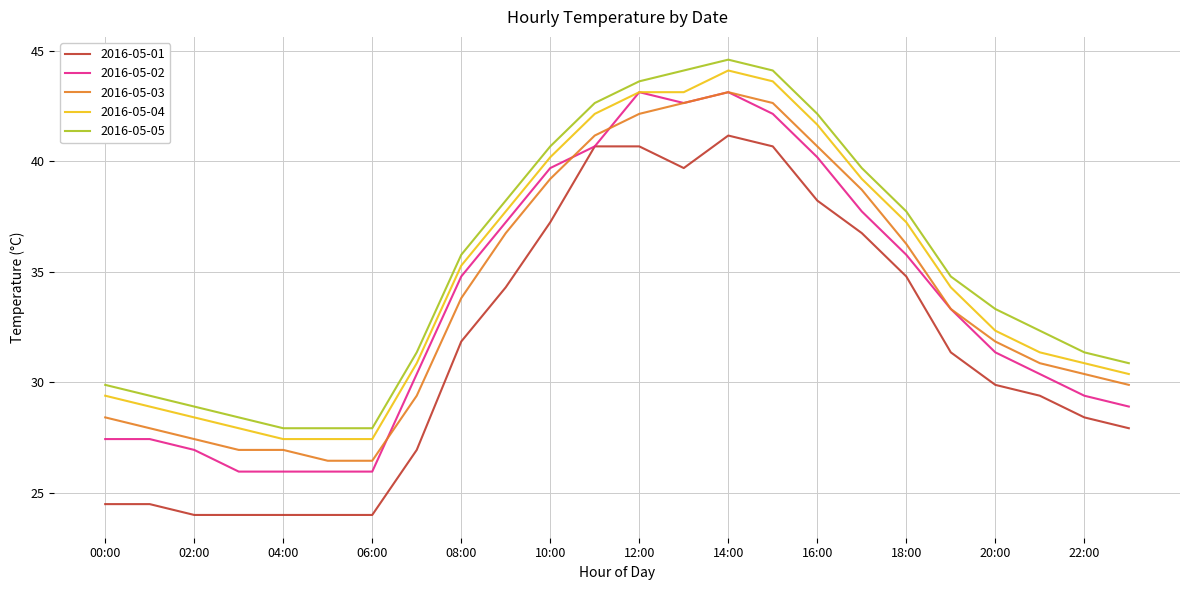

True or false: 2016-05-05 and 2016-05-02 cross at least once.

False